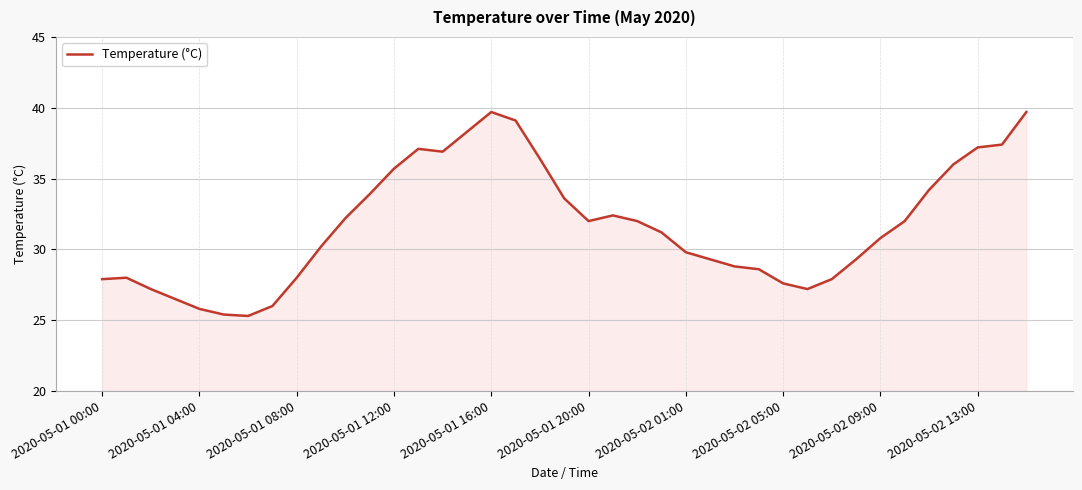

What is the maximum value shown in the chart?

39.7